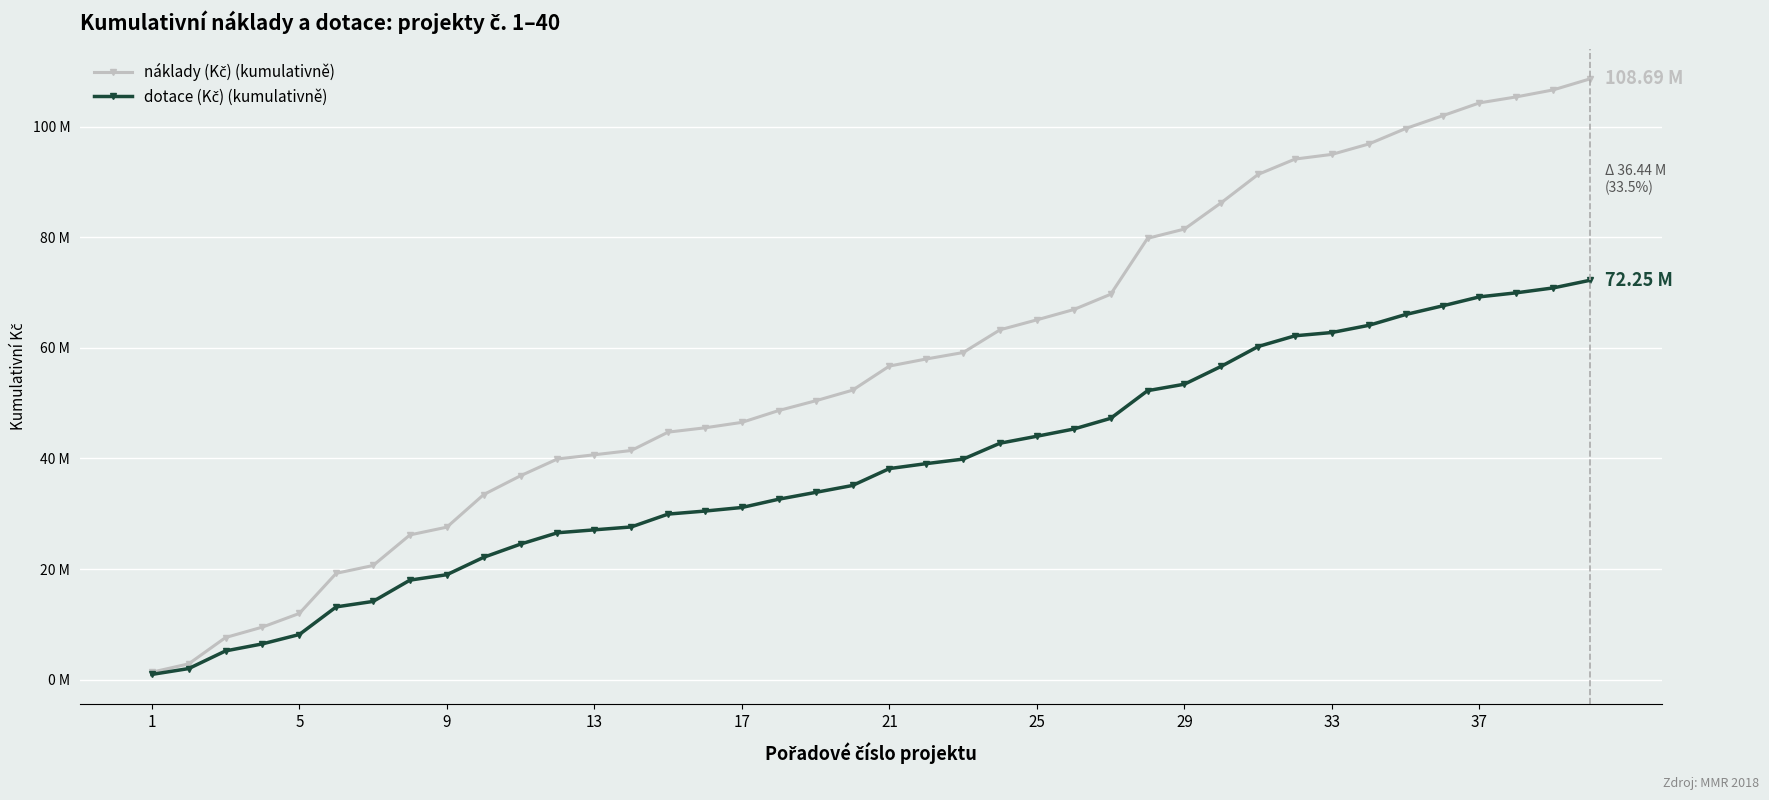

Is this an area chart (filled region under the line)?

No